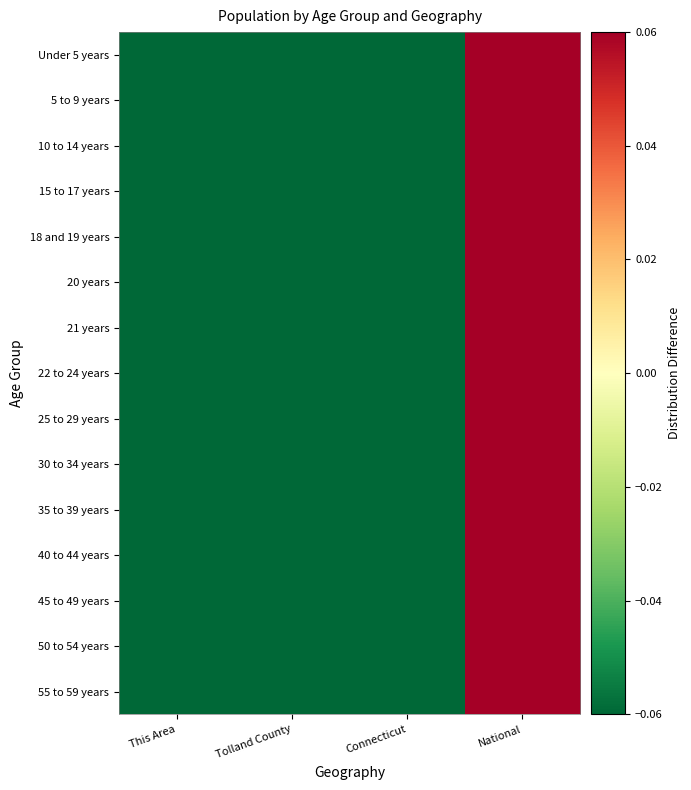

Rank the series at This Area from lowest to highest value.

Under 5 years, 20 years, 18 and 19 years, 5 to 9 years, 25 to 29 years, 30 to 34 years, 15 to 17 years, 21 years, 10 to 14 years, 22 to 24 years, 35 to 39 years, 55 to 59 years, 40 to 44 years, 50 to 54 years, 45 to 49 years